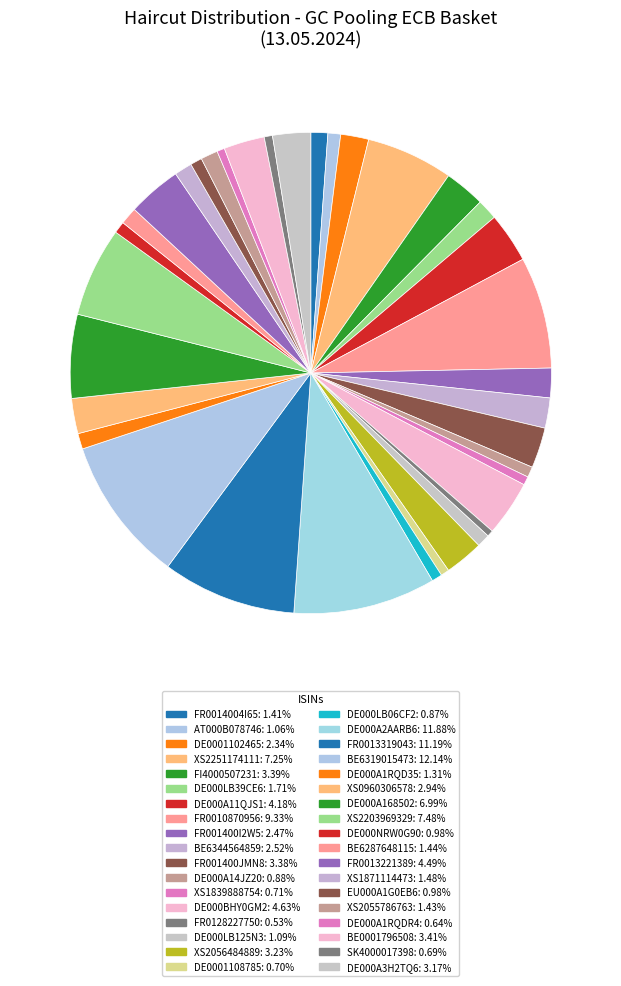

What is the largest slice in the pie chart?

BE6319015473